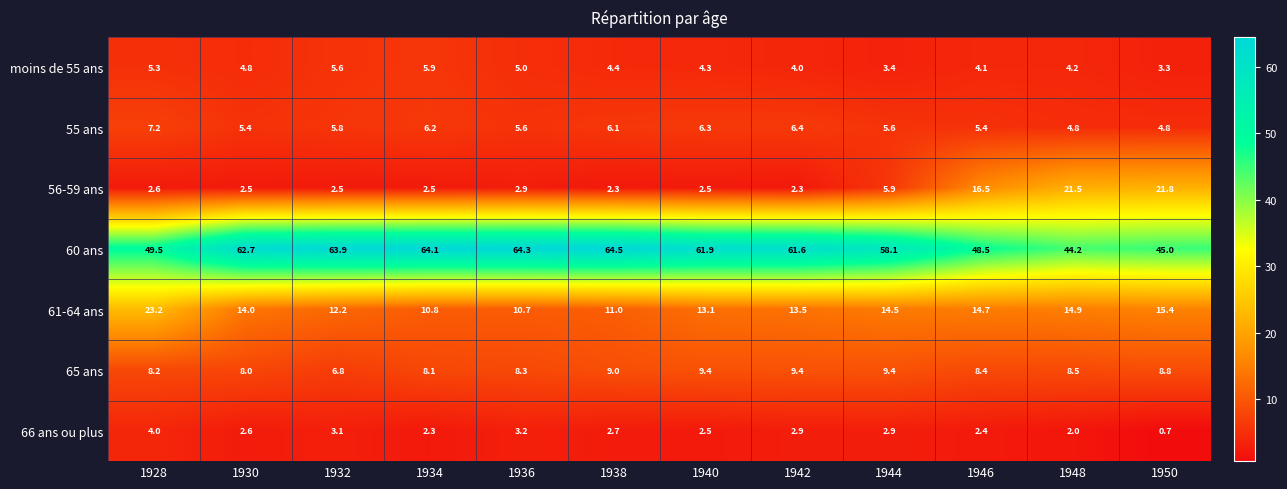

What is the total value across all series at 1940?

100.0